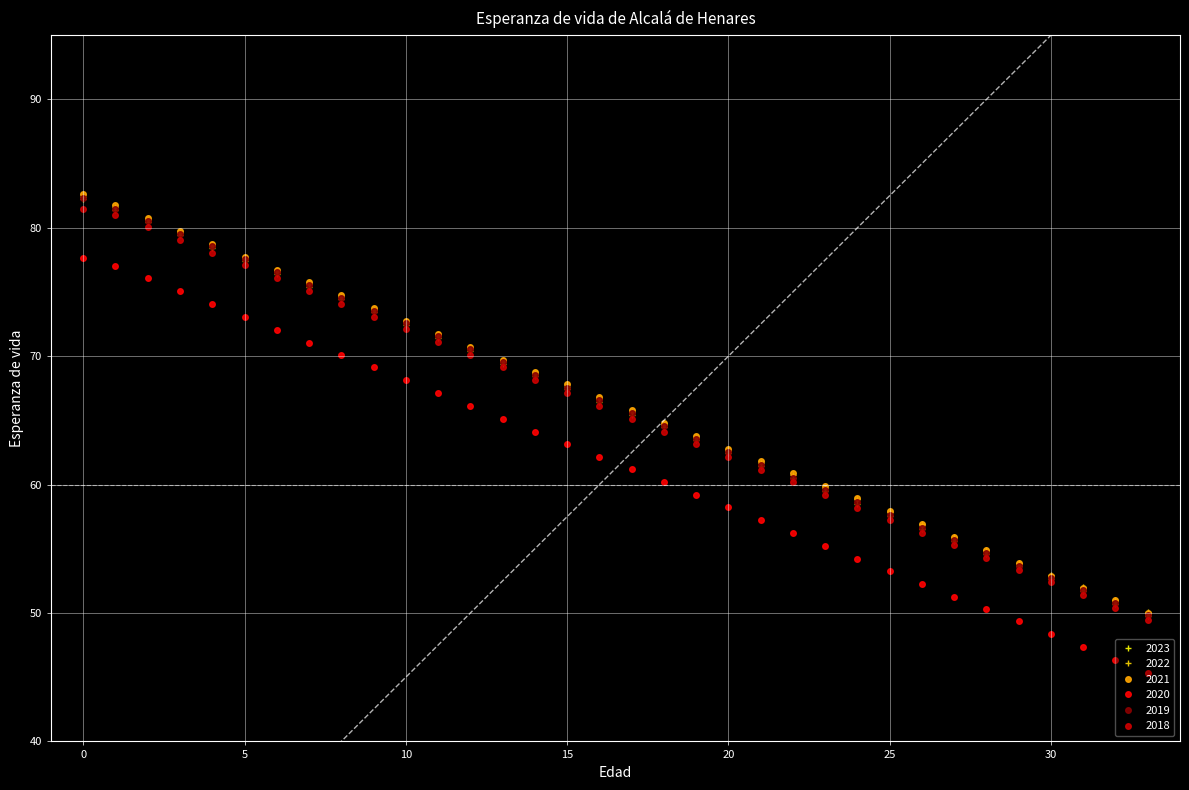

Rank the categories by 2019 value from lowest to highest.

33, 32, 31, 30, 29, 28, 27, 26, 25, 24, 23, 22, 21, 20, 19, 18, 17, 16, 15, 14, 13, 12, 11, 10, 9, 8, 7, 6, 5, 4, 3, 2, 1, 0